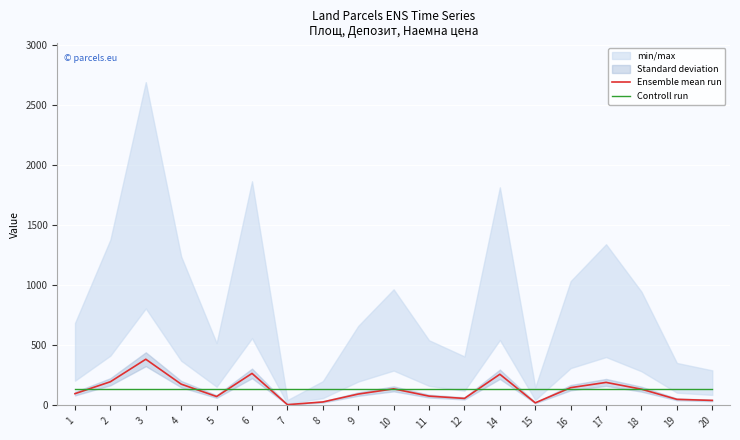

What is the minimum value shown in the chart?

6.4